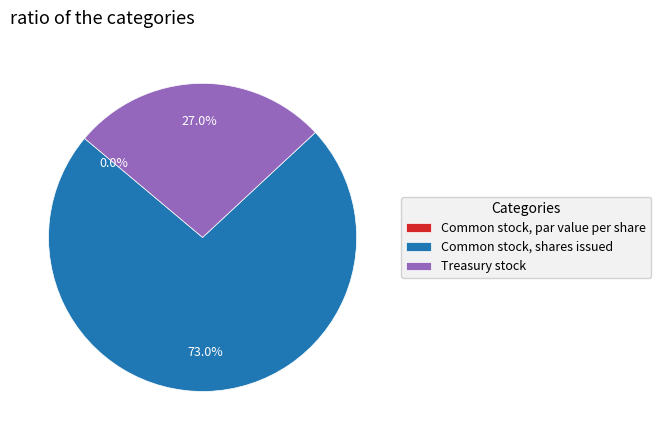

What is the largest slice in the pie chart?

Common stock, shares issued